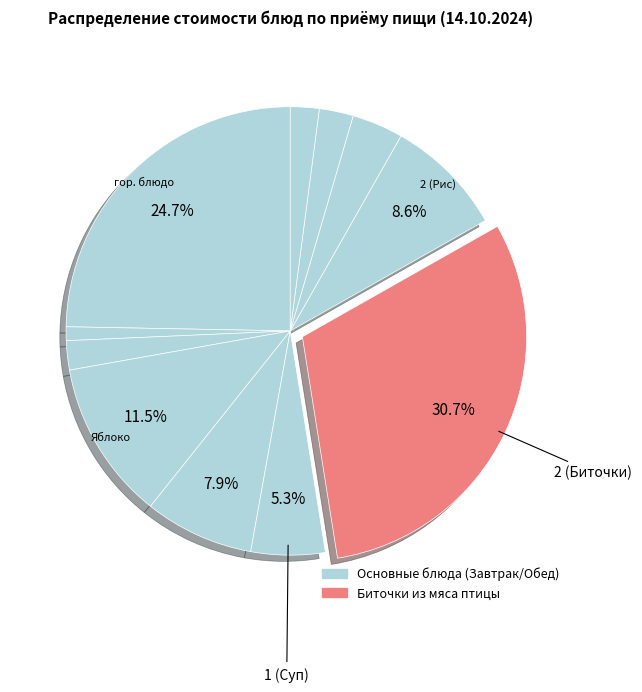

Is there any slice that represents more than half of the pie?

No